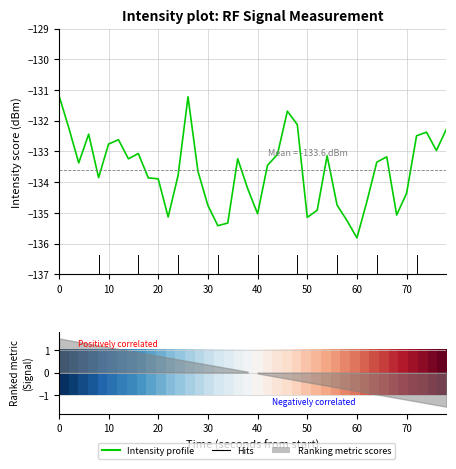

At which label is row_0 closest to 0?

20